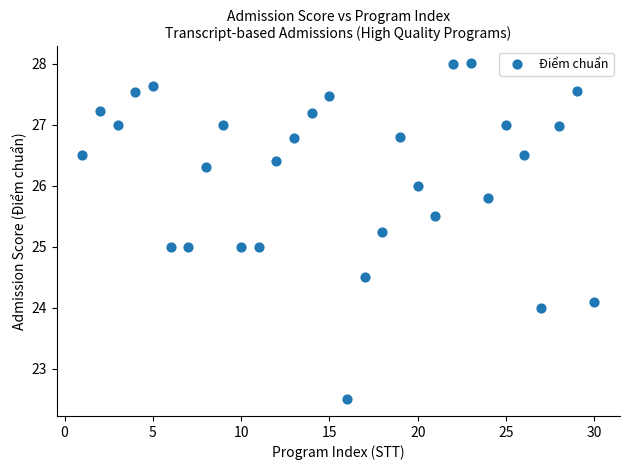

What is the range of X values (max minus min)?

29.0